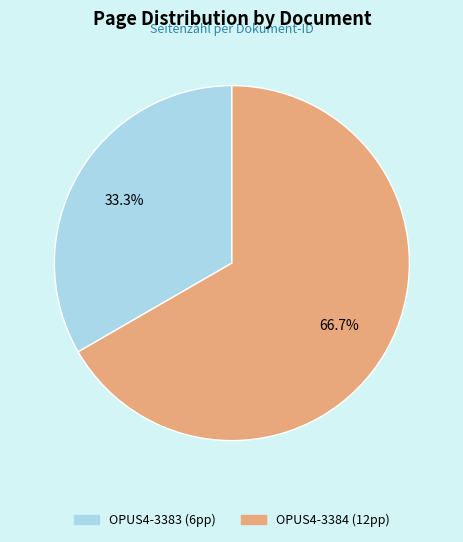

Rank the categories by value from highest to lowest.

OPUS4-3384, OPUS4-3383